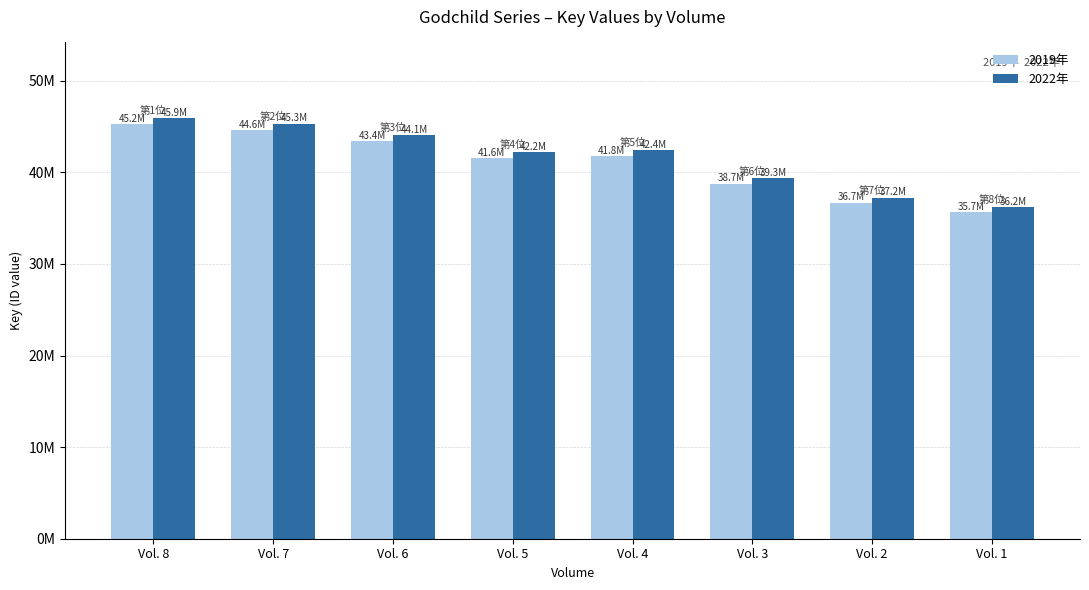

Where does the 2022年 series first go above 42417675?

Vol. 8